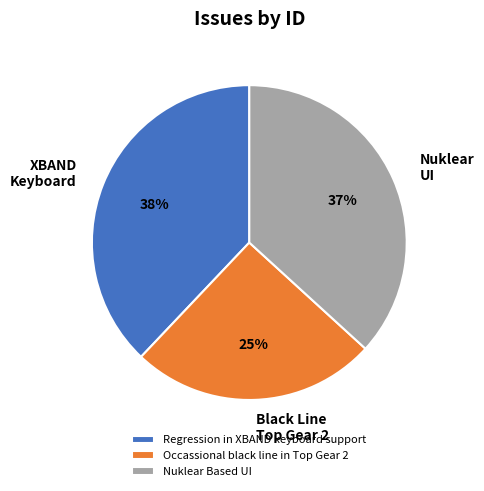

What is the smallest slice in the pie chart?

Occassional black line in Top Gear 2